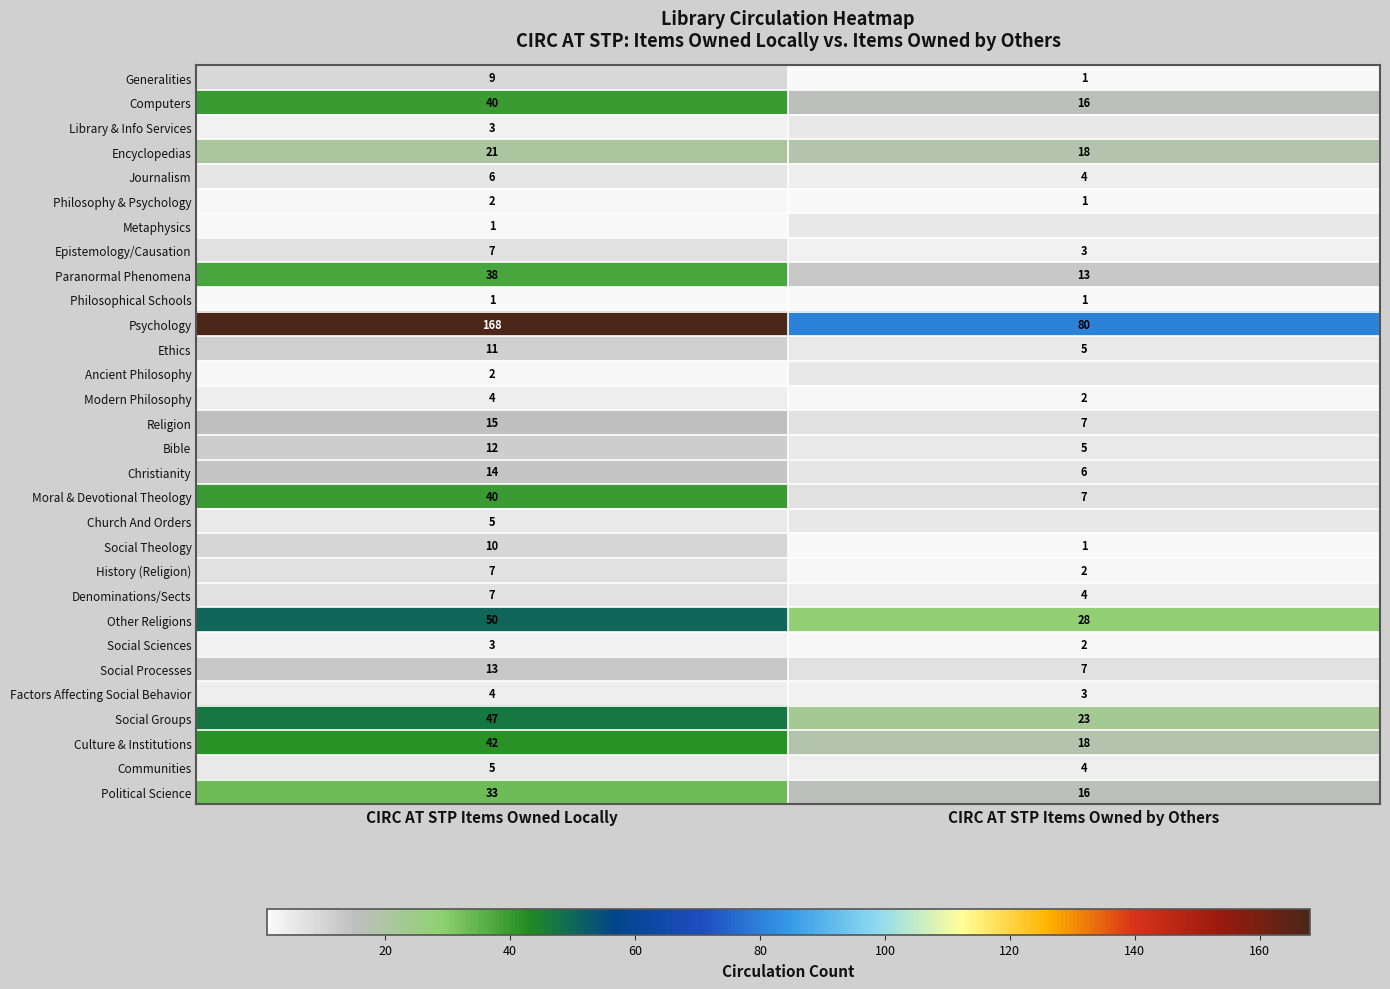

How many categories are shown in the chart?

2